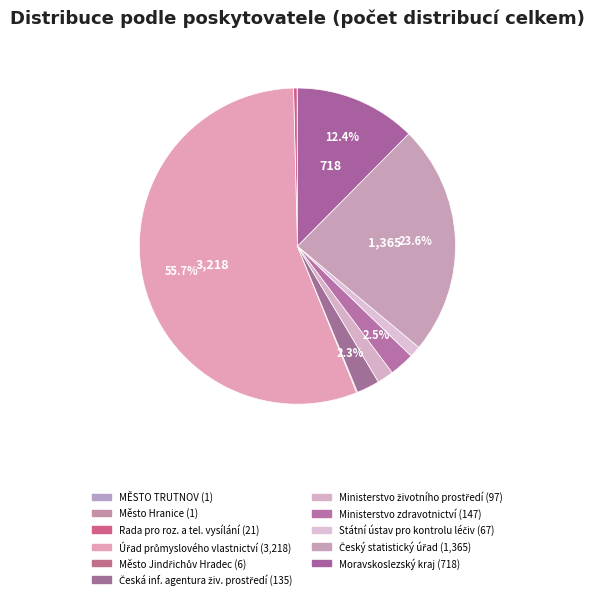

Does any single category account for the majority?

Yes